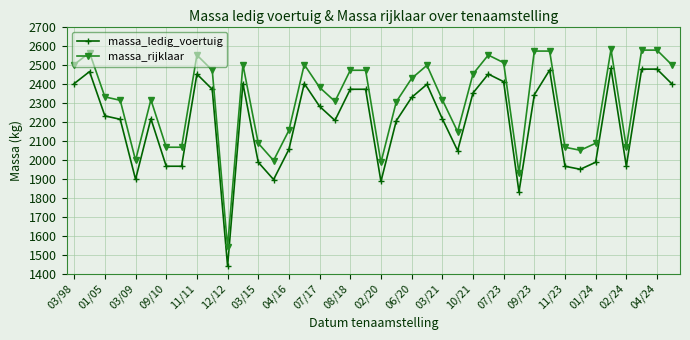

True or false: massa_ledig_voertuig has more than 2 interior local peaks.

True